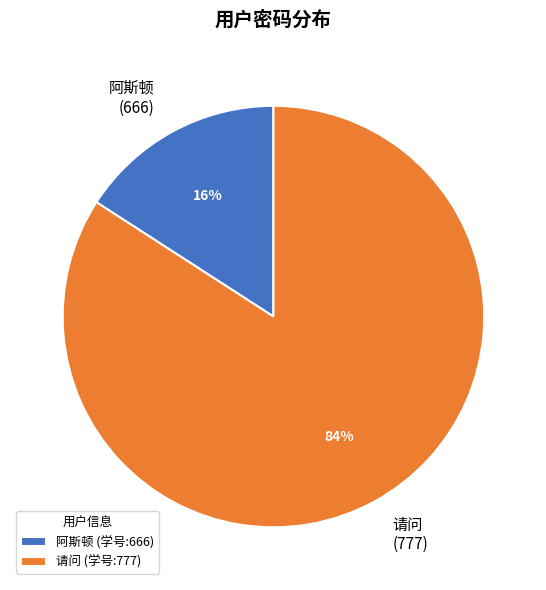

Count the number of slices in the pie.

2